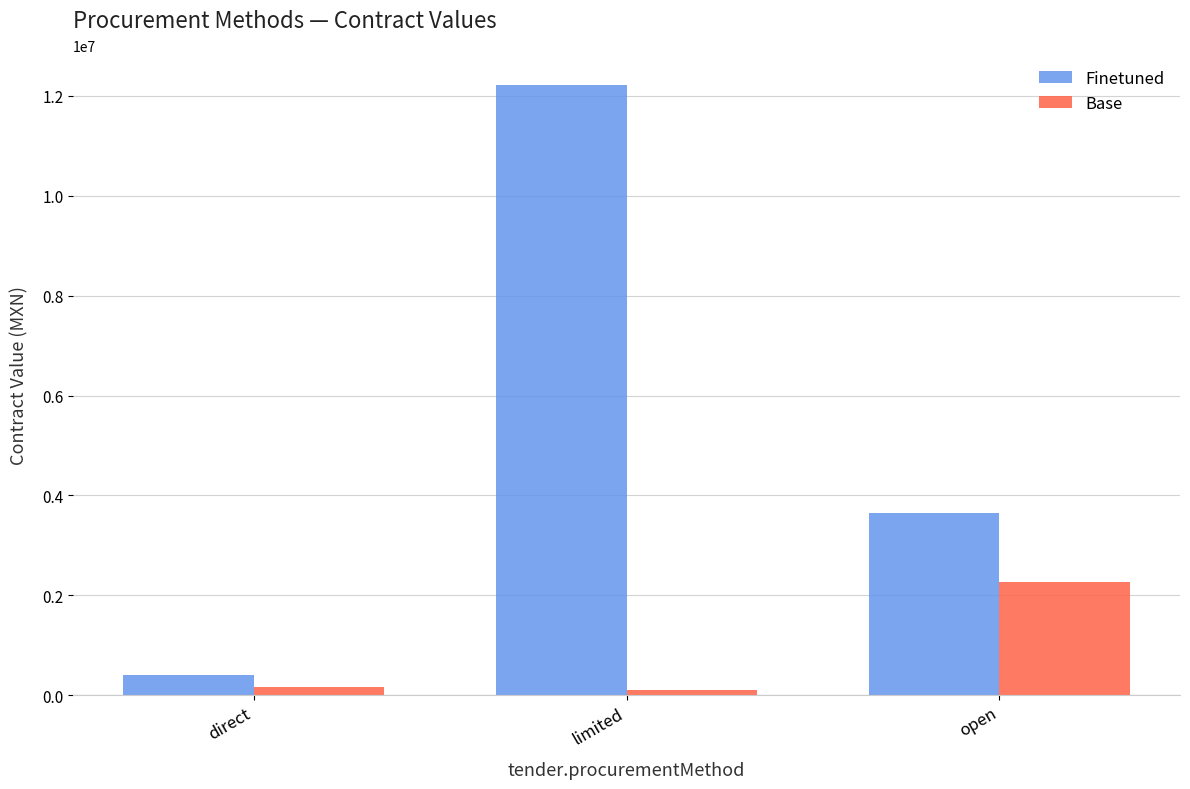

List the labels in order of Finetuned value, smallest first.

direct, open, limited